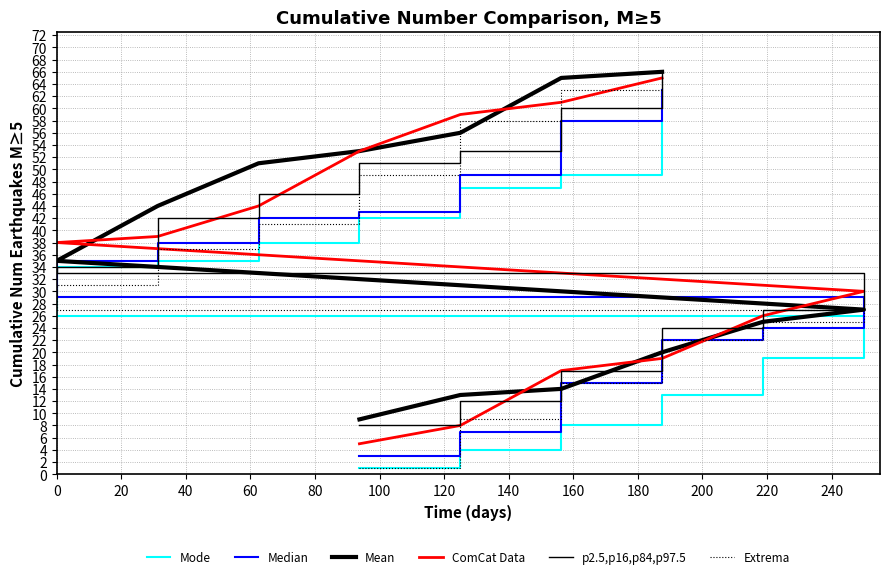

Which series has the widest spread of values?

Extrema